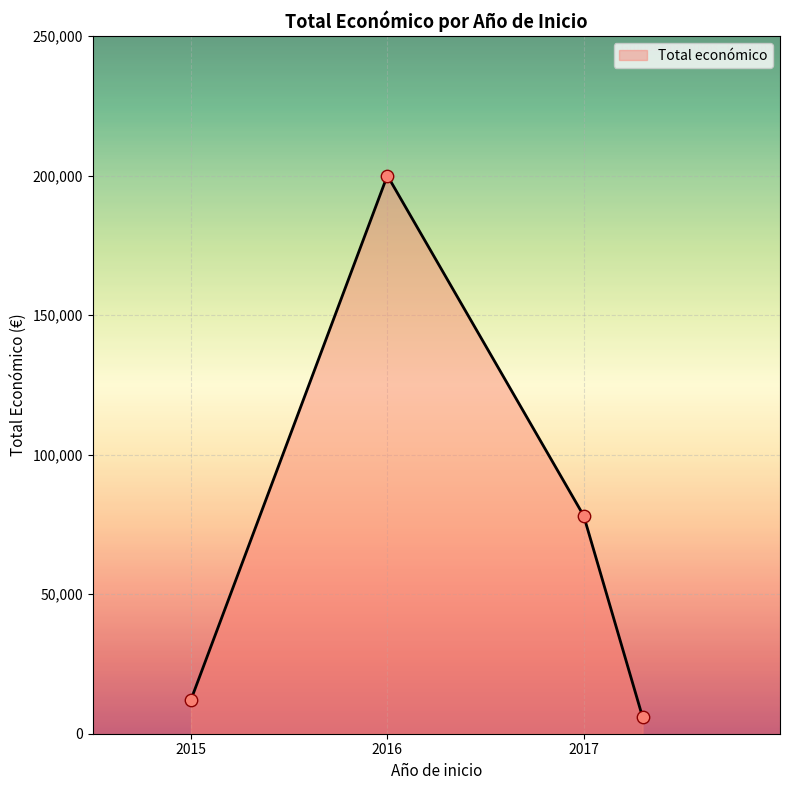

What is the difference between the maximum and minimum values?

194047